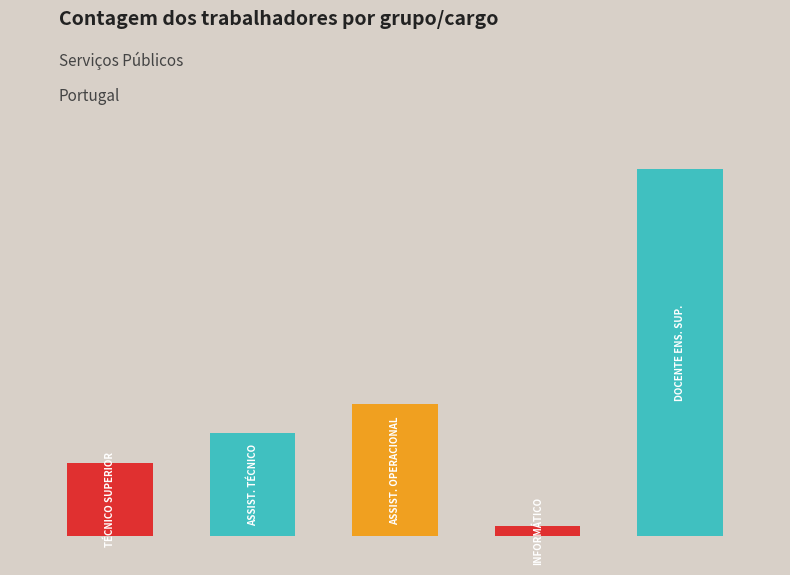

Where is the data nearest to the value 38?

Assistente operacional